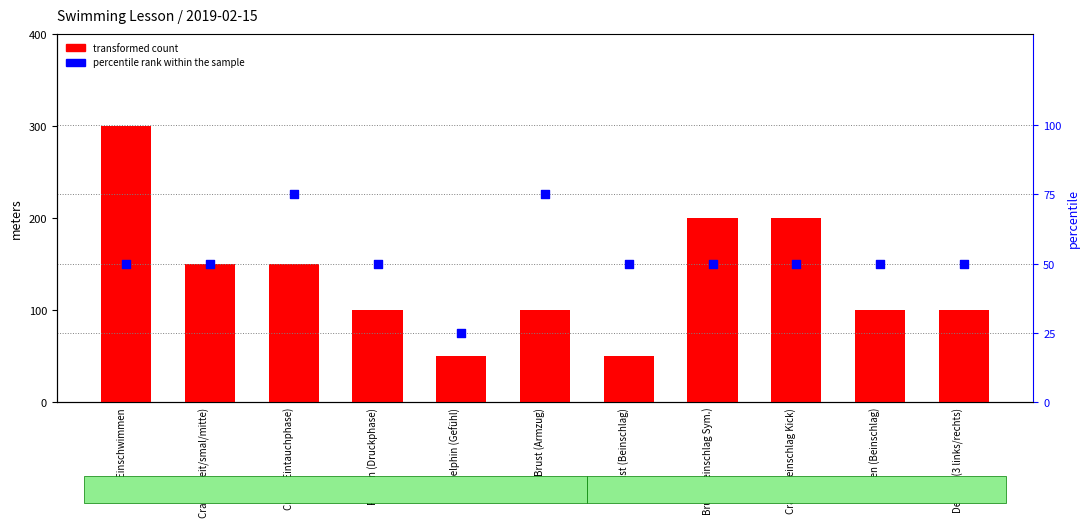

At how many categories does at least one series exceed 76?

9